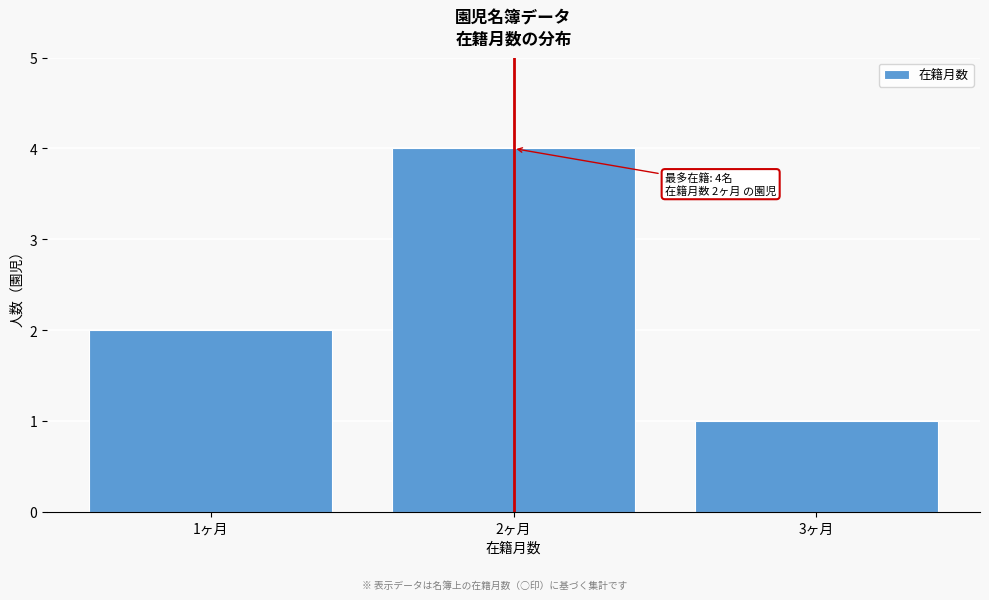

Reading left to right, list all the values displayed in this chart.

1ヶ月=2	2ヶ月=4	3ヶ月=1